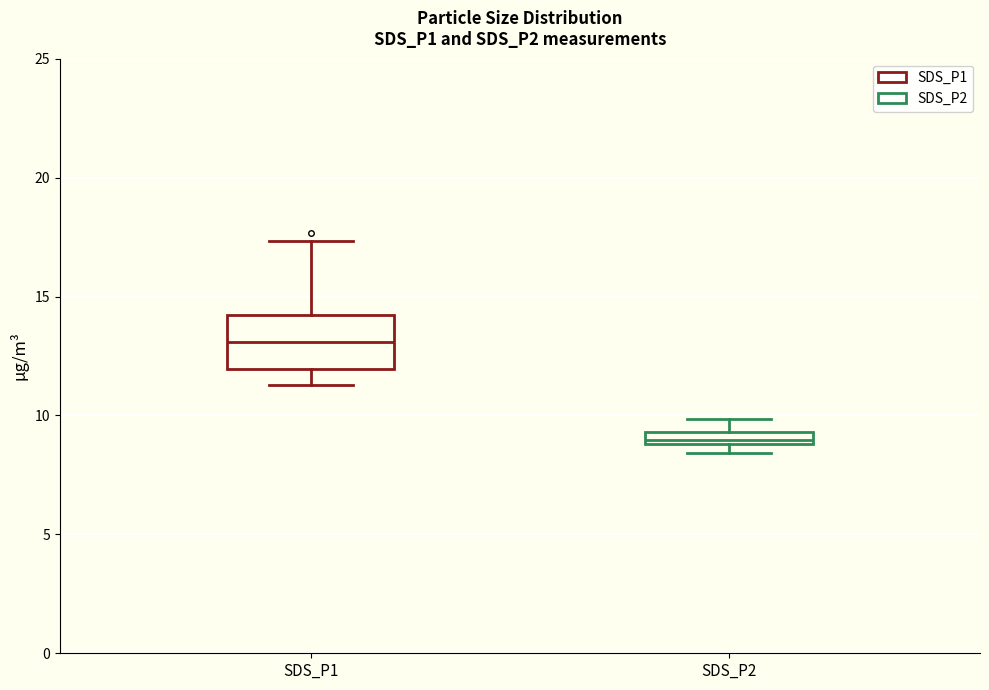

Where does the upper whisker of the box for SDS_P2 end on the y-axis? The values are not printed on the chart, so give them approximately, as read against the axis.

10.0